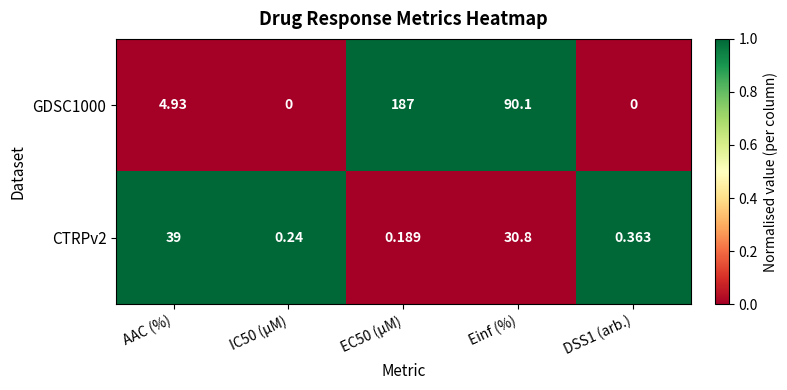

At which label is GDSC1000 closest to 93?

Einf (%)